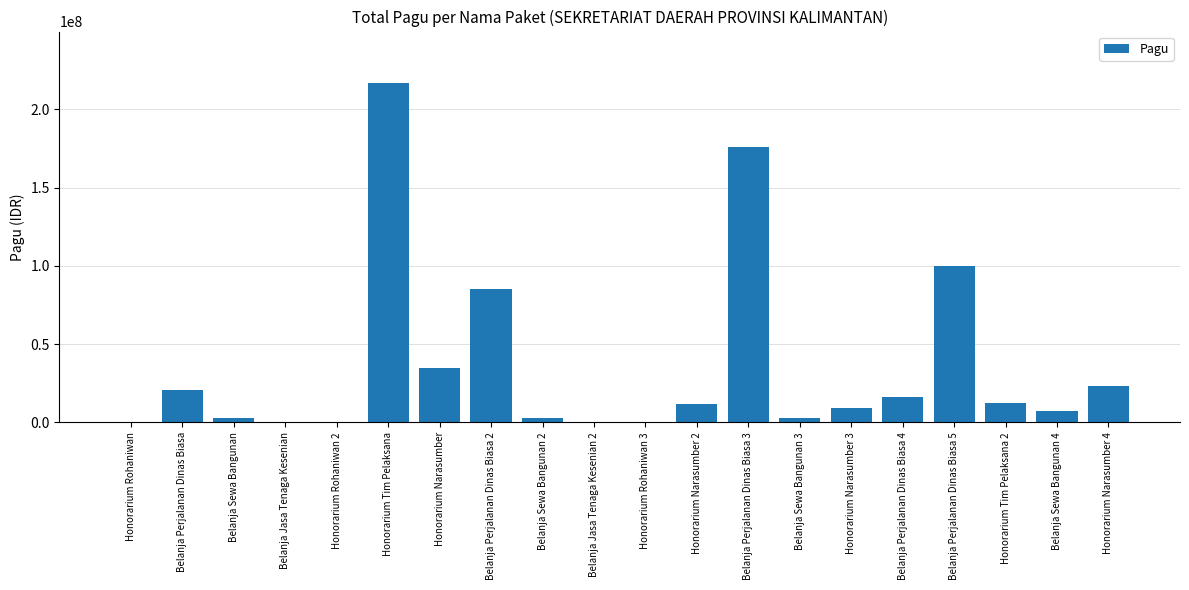

What is the maximum value shown in the chart?

217200000